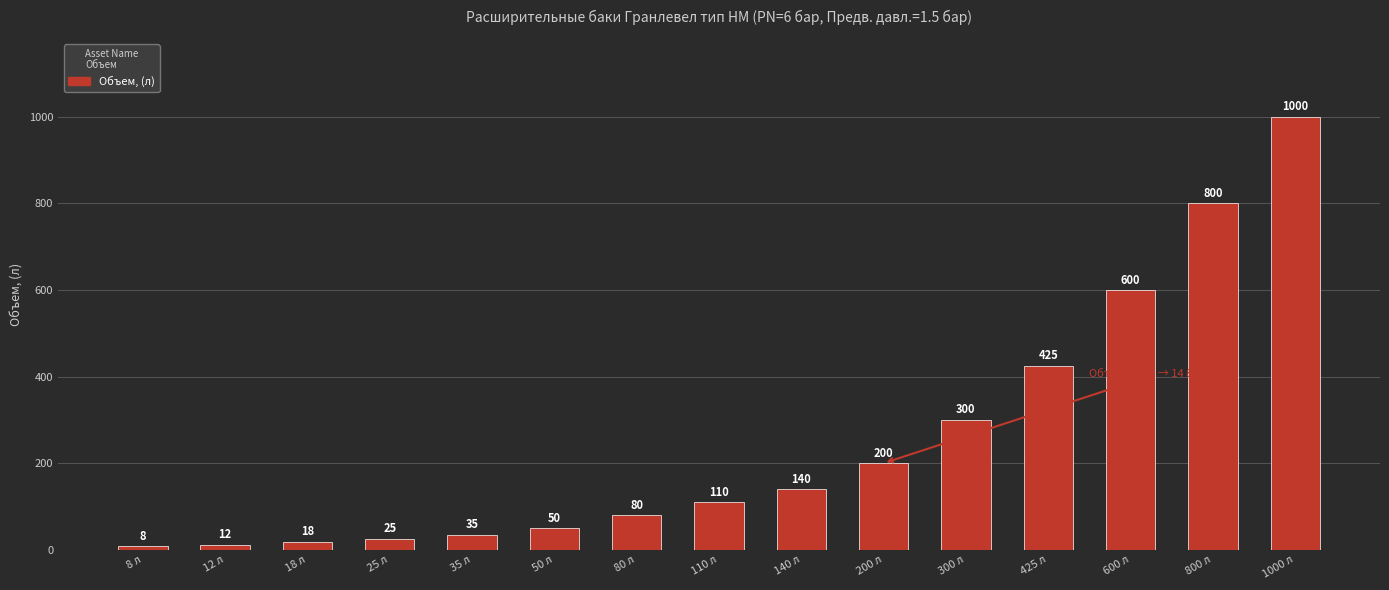

What position from the right is 25 л?

12